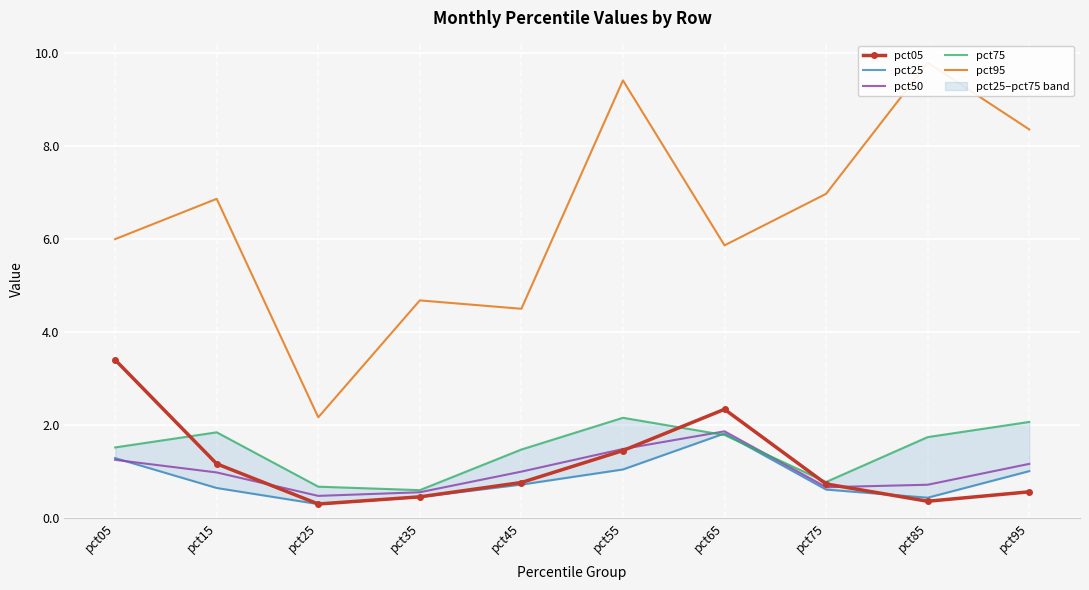

What is the maximum value for pct25?

1.8